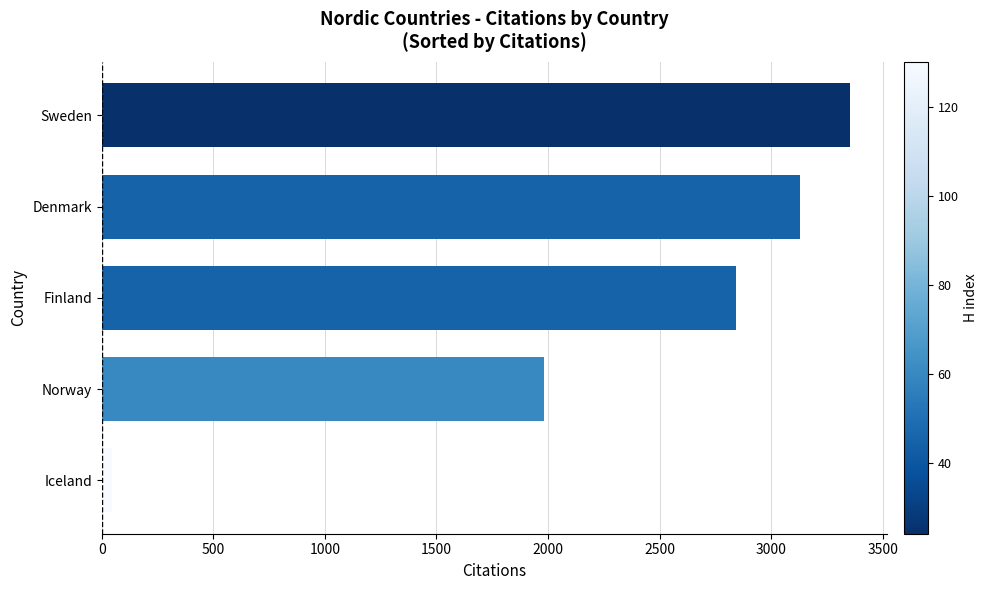

How many bars are there in total?

5